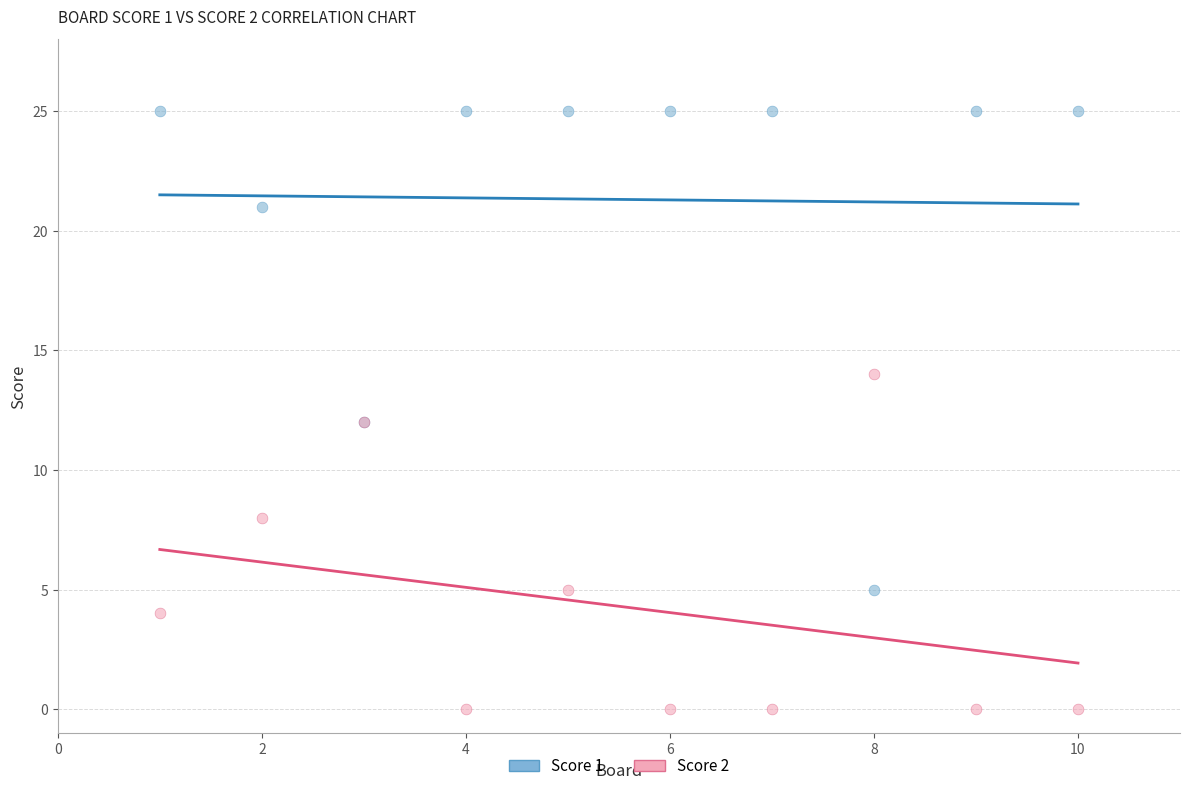

What is the X range (max minus min) for the scatter plot?

9